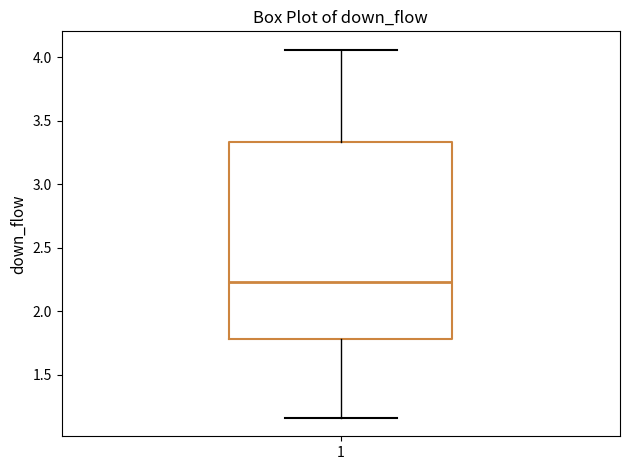

Where does the upper whisker of the box at x = 1 end on the y-axis? The values are not printed on the chart, so give them approximately, as read against the axis.

4.05